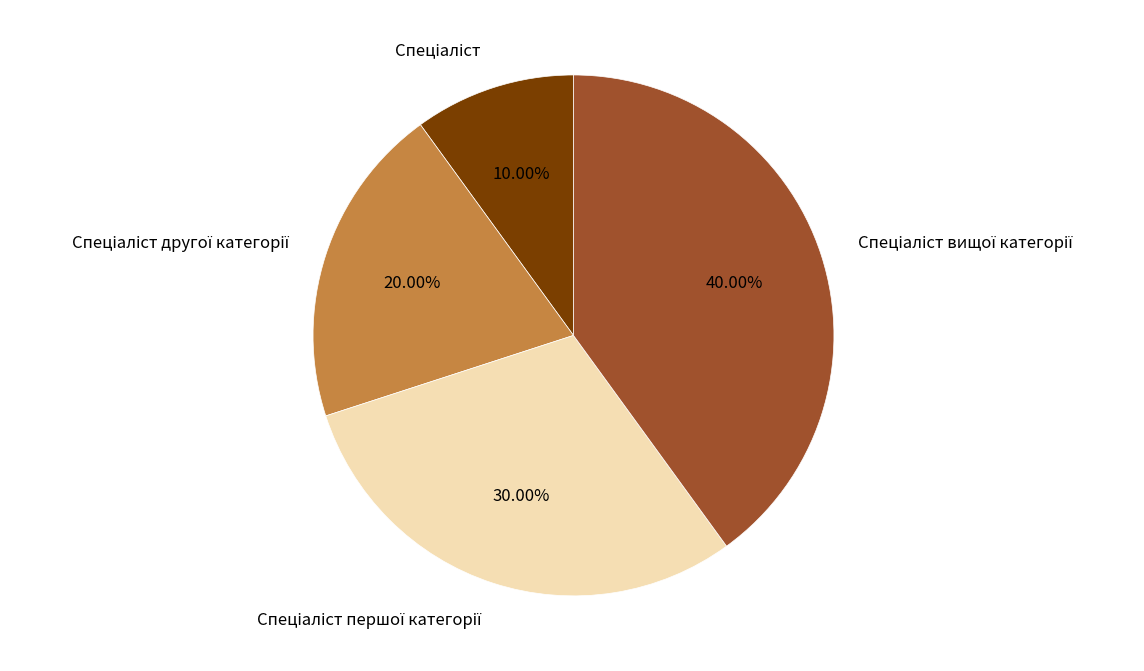

Does any single category account for the majority?

No